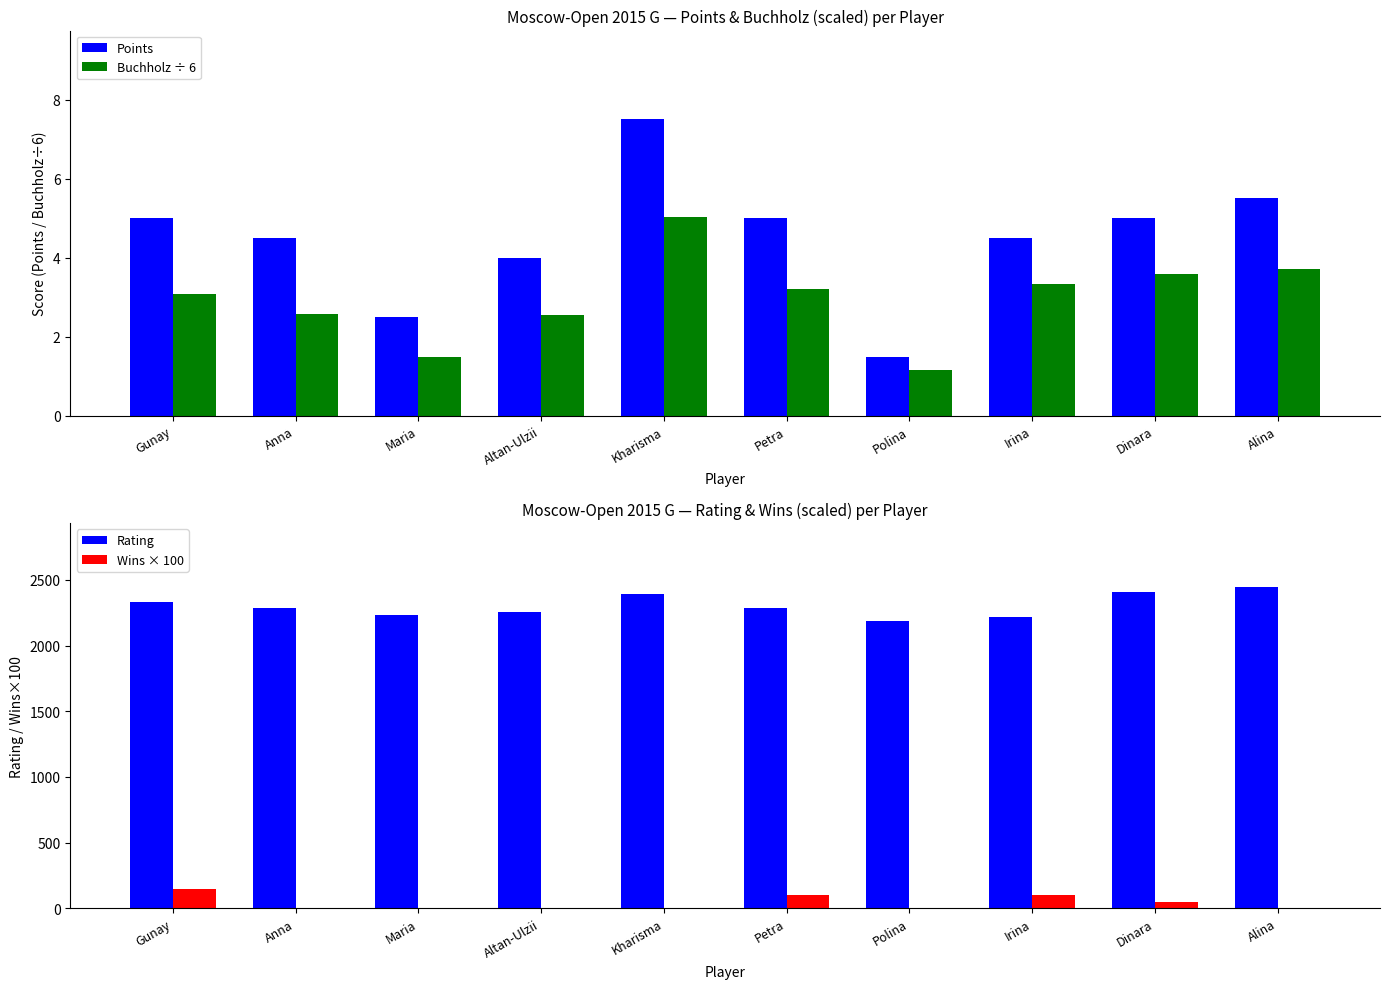

What is the greatest value displayed?

2444.0